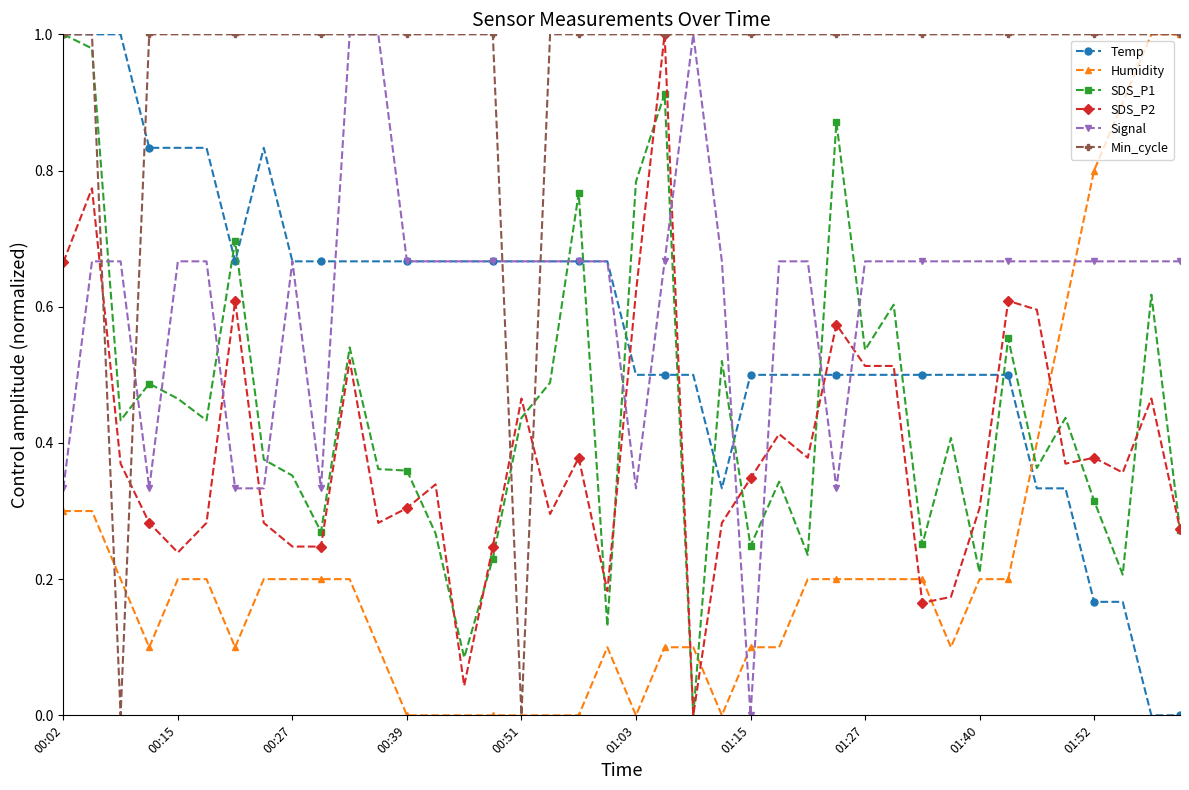

Which series ends up on top after the final intersection of Humidity and Temp?

Humidity